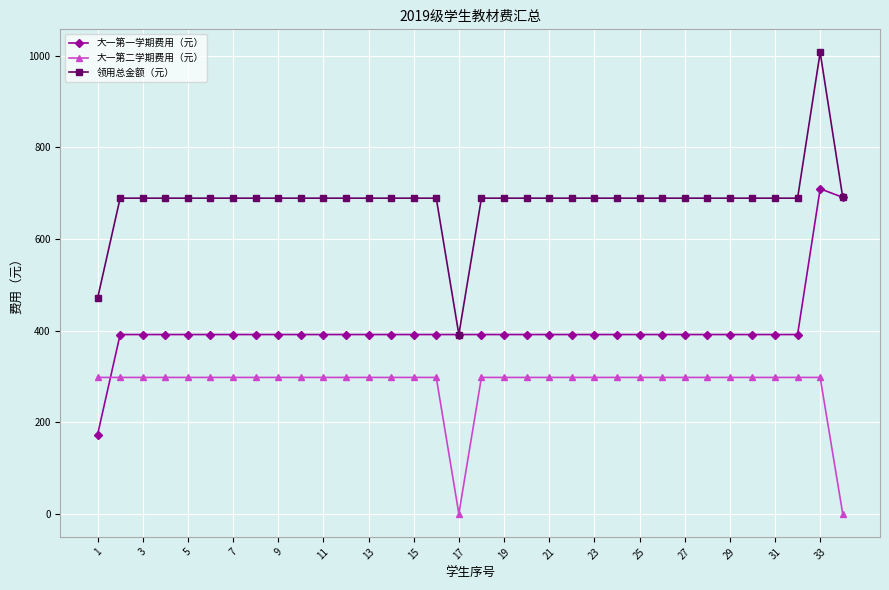

Rank the series by their average value, from highest to lowest.

领用总金额（元）, 大一第一学期费用（元）, 大一第二学期费用（元）